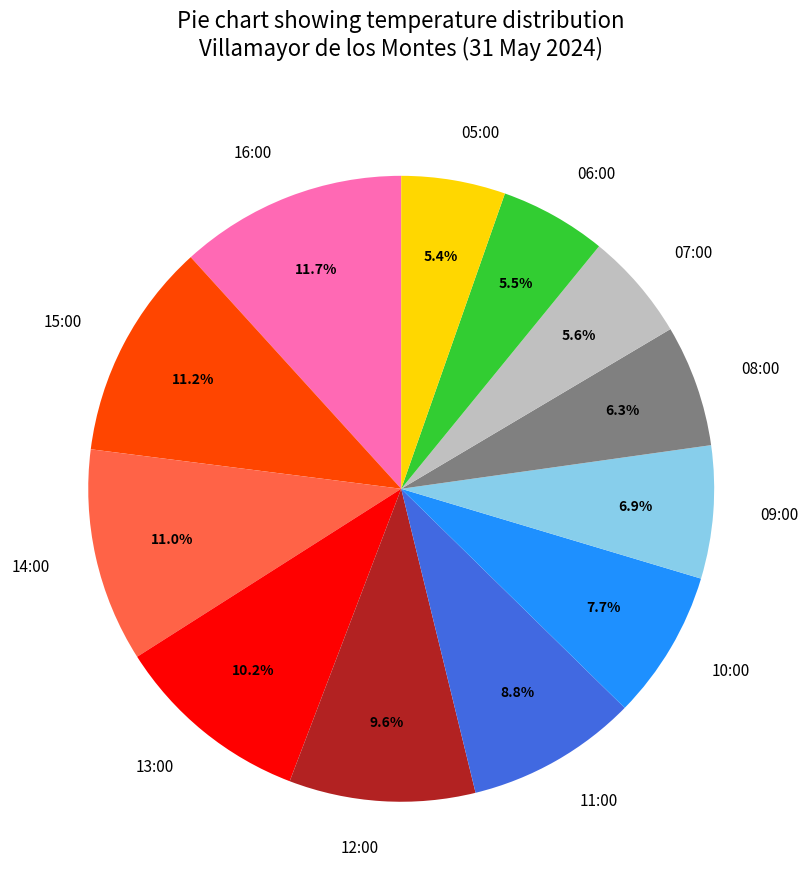

To the nearest percent, what percentage of the pie is 07:00?

6%